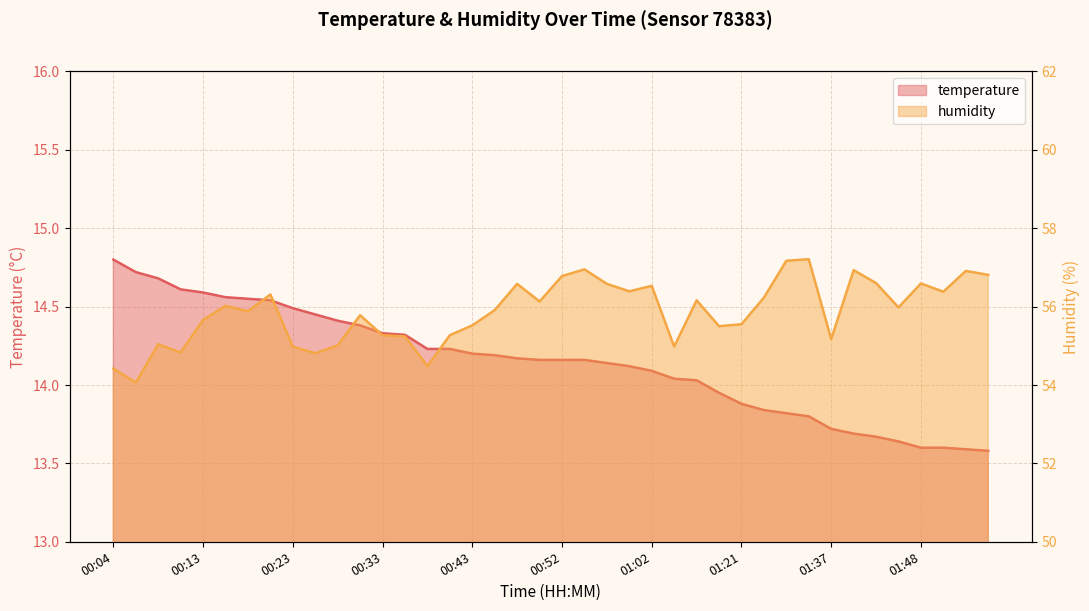

List the labels in order of temperature value, smallest first.

01:55, 01:52, 01:48, 01:50, 01:45, 01:43, 01:40, 01:37, 01:35, 01:32, 01:29, 01:21, 01:16, 01:07, 01:05, 01:02, 01:00, 00:57, 00:50, 00:52, 00:55, 00:48, 00:45, 00:43, 00:38, 00:40, 00:35, 00:33, 00:30, 00:28, 00:25, 00:23, 00:21, 00:18, 00:16, 00:13, 00:11, 00:08, 00:06, 00:04